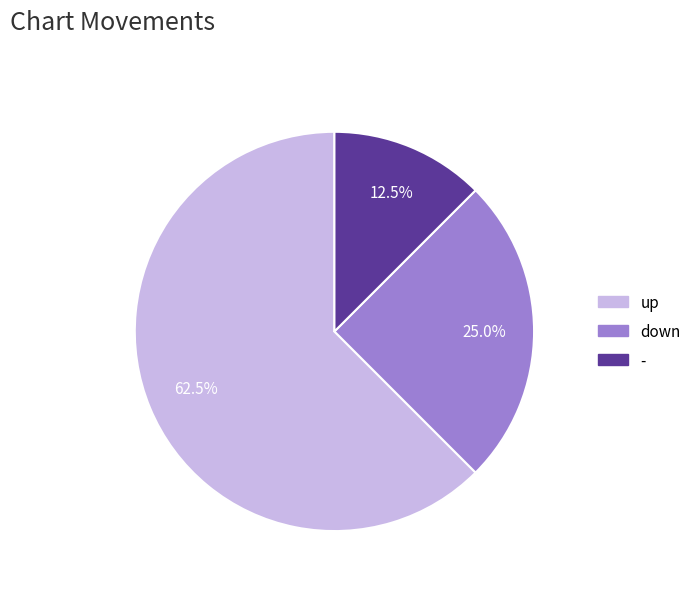

What percentage do - and up together represent?

75.0%